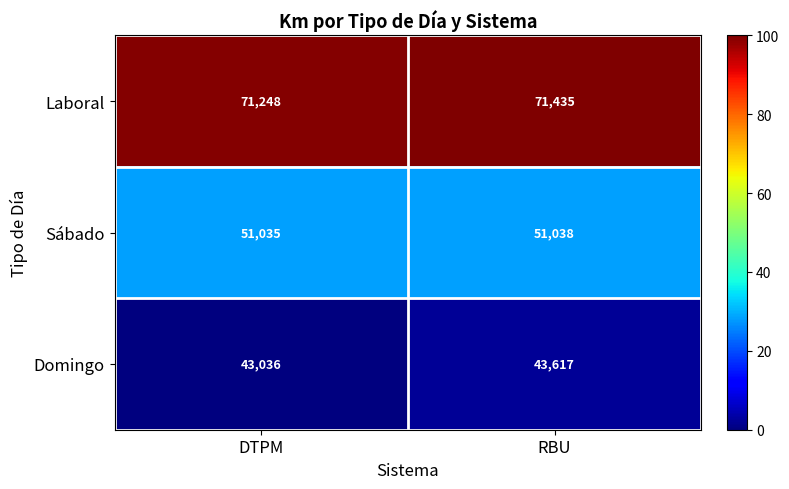

At which category is the sum across all series the highest?

RBU